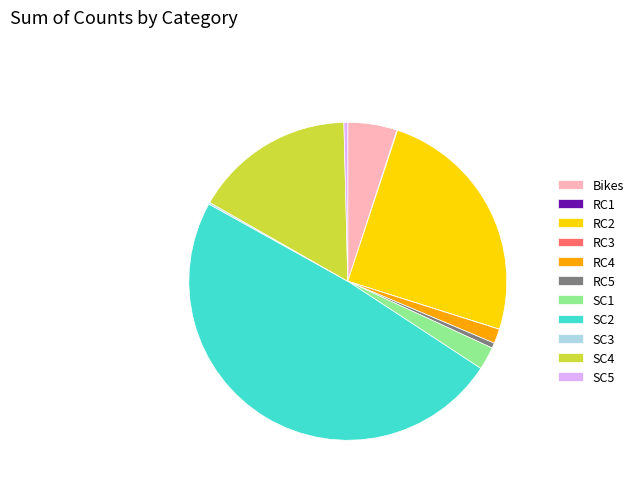

True or false: RC4 accounts for 12% of the total.

False